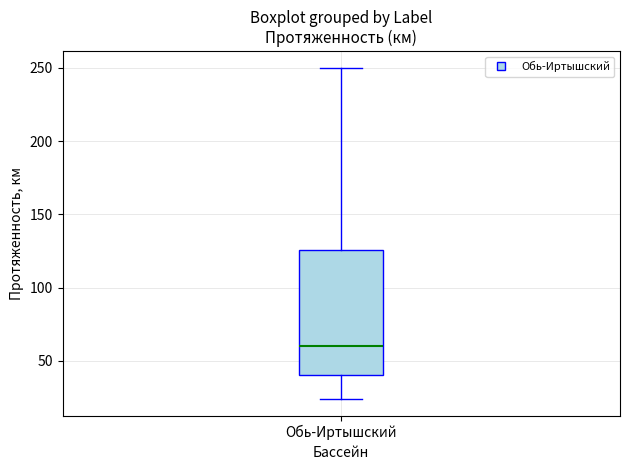

Read this box plot against the y-axis: the position of the median line, the range covered by the box, and the ends of both whiskers. The values are not printed on the chart, so give them approximately, as read against the axis.

median 60, box 40 to 125, whiskers 25 to 250